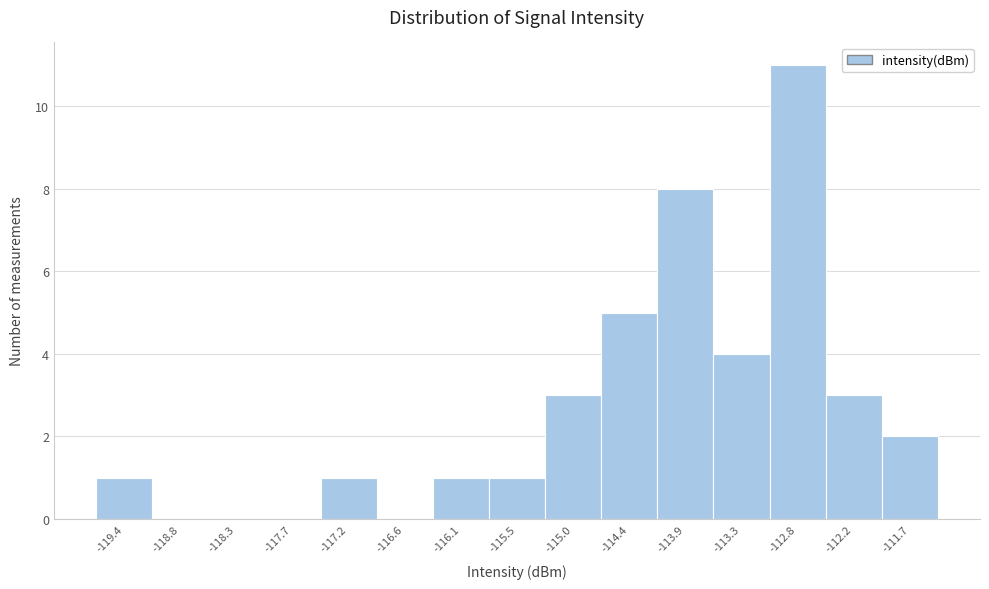

Reading right to left, extract all data points from this chart.

-111.7=2	-112.2=3	-112.8=11	-113.3=4	-113.9=8	-114.4=5	-115.0=3	-115.5=1	-116.1=1	-116.6=0	-117.2=1	-117.7=0	-118.3=0	-118.8=0	-119.4=1